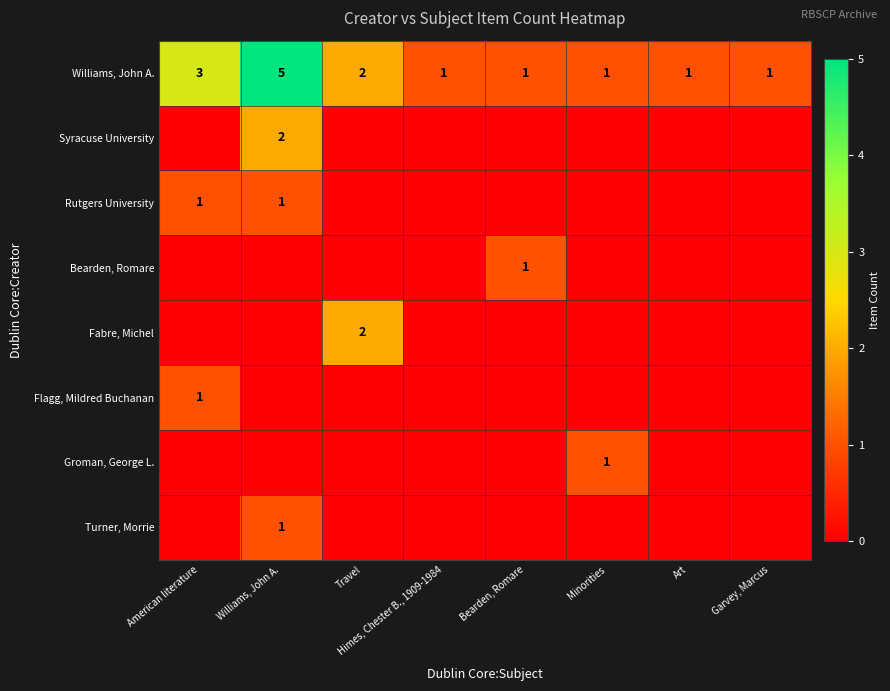

The value of Groman, George L. at Minorities is 1. True or false?

True